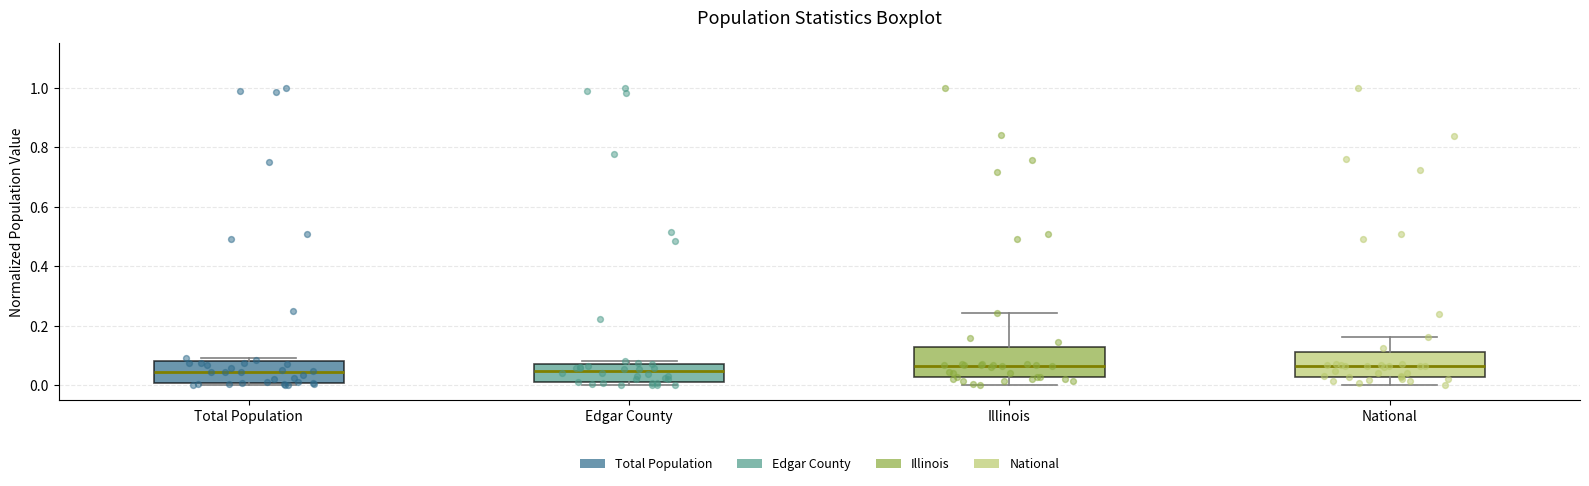

Where is the upper edge of the box for National on the y-axis? The values are not printed on the chart, so give them approximately, as read against the axis.

0.12